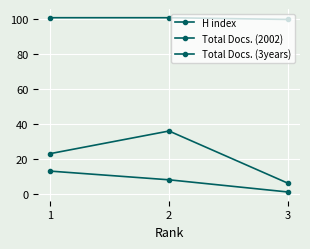

What is the difference between the maximum and minimum values in the Total Docs. (2002) series?

12